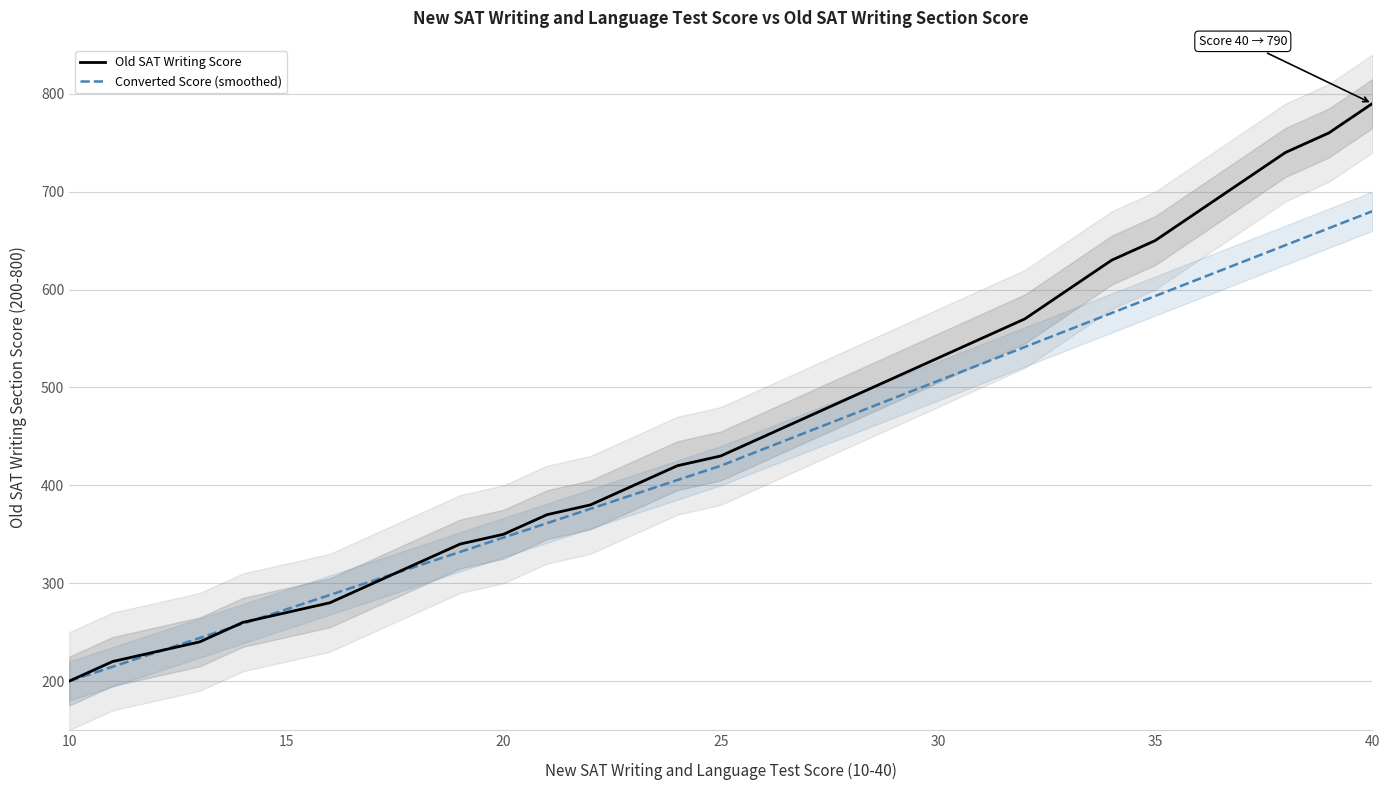

What is the lowest value of the Converted Score (smoothed) series?

200.0